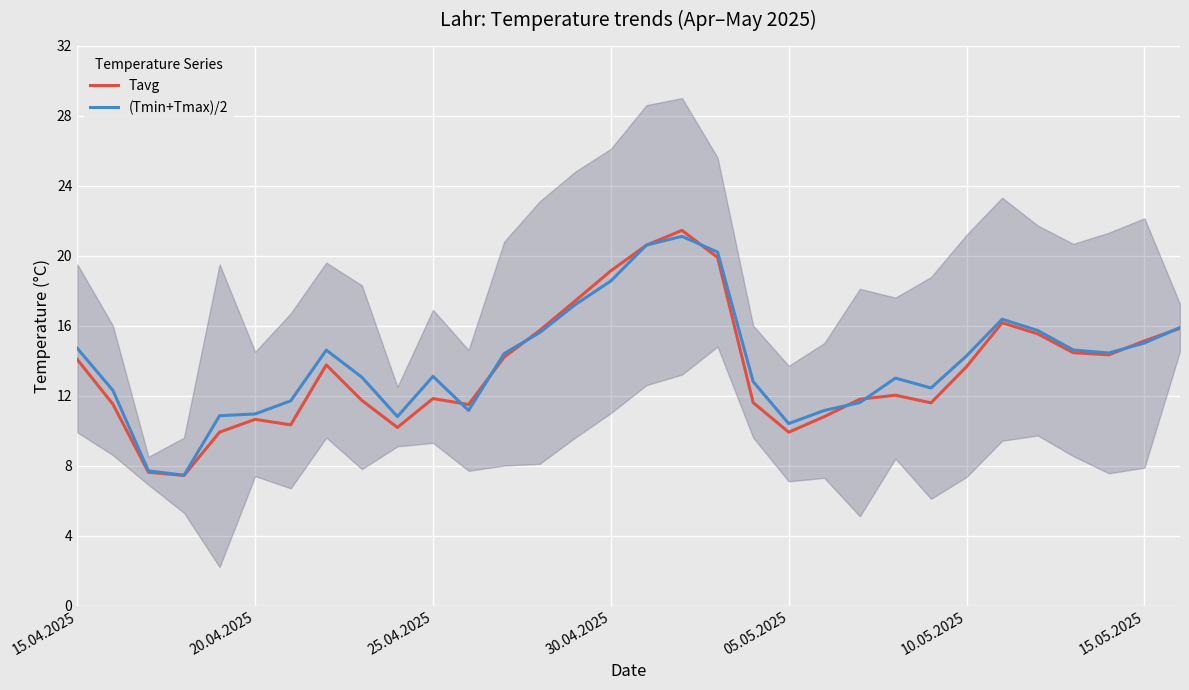

Which series has the largest total across all categories?

(Tmin+Tmax)/2